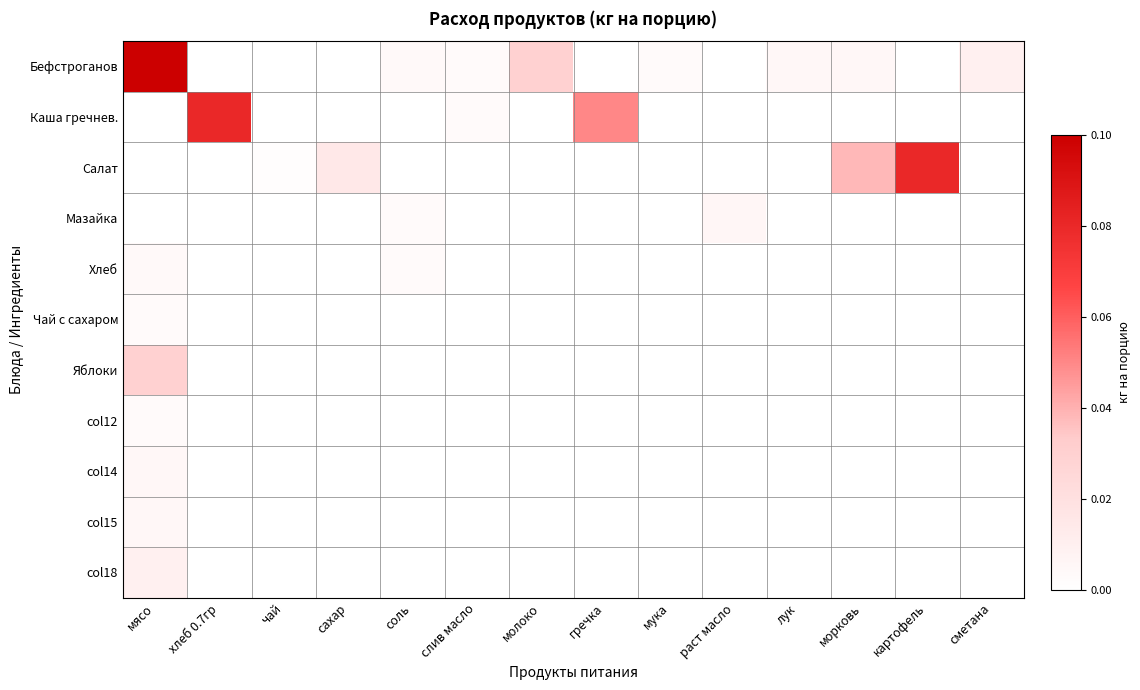

At which category is the sum across all series the highest?

мясо